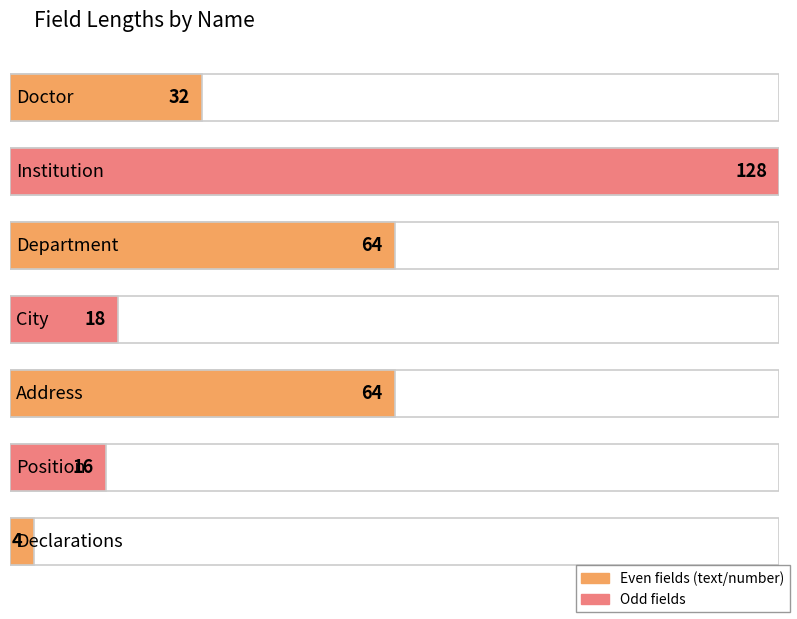

What is the smallest value displayed?

4